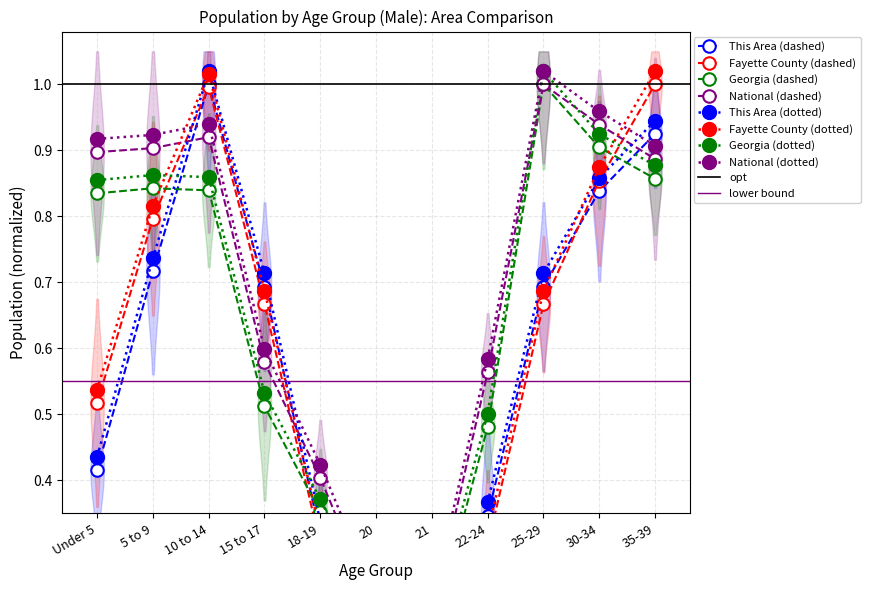

Reading right to left, extract all data points from this chart.

This Area: 35-39=0.9	30-34=0.8	25-29=0.7	22-24=0.3	21=0.1	20=0.2	18-19=0.3	15 to 17=0.7	10 to 14=1.0	5 to 9=0.7	Under 5=0.4
Fayette County: 35-39=1.0	30-34=0.9	25-29=0.7	22-24=0.3	21=0.1	20=0.1	18-19=0.3	15 to 17=0.7	10 to 14=1.0	5 to 9=0.8	Under 5=0.5
Georgia: 35-39=0.9	30-34=0.9	25-29=1.0	22-24=0.5	21=0.2	20=0.2	18-19=0.4	15 to 17=0.5	10 to 14=0.8	5 to 9=0.8	Under 5=0.8
National: 35-39=0.9	30-34=0.9	25-29=1.0	22-24=0.6	21=0.2	20=0.2	18-19=0.4	15 to 17=0.6	10 to 14=0.9	5 to 9=0.9	Under 5=0.9